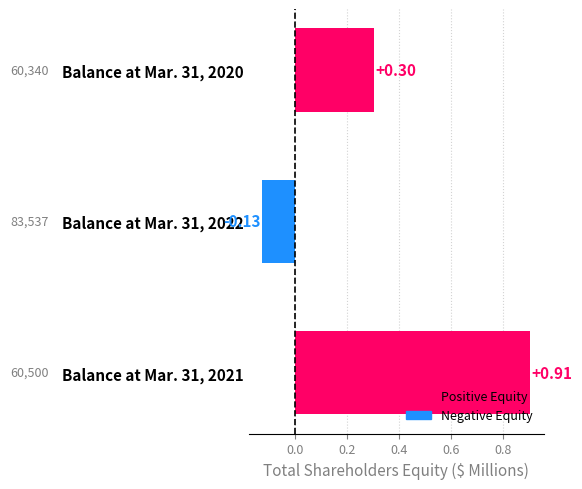

Which has a higher value, Balance at Mar. 31, 2022 or Balance at Mar. 31, 2021?

Balance at Mar. 31, 2021